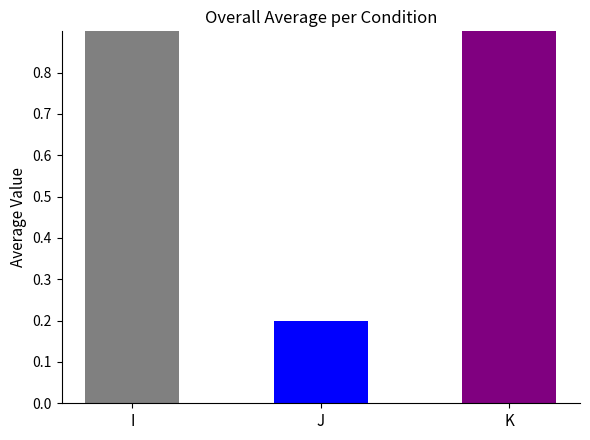

Does the chart contain stacked bars?

No